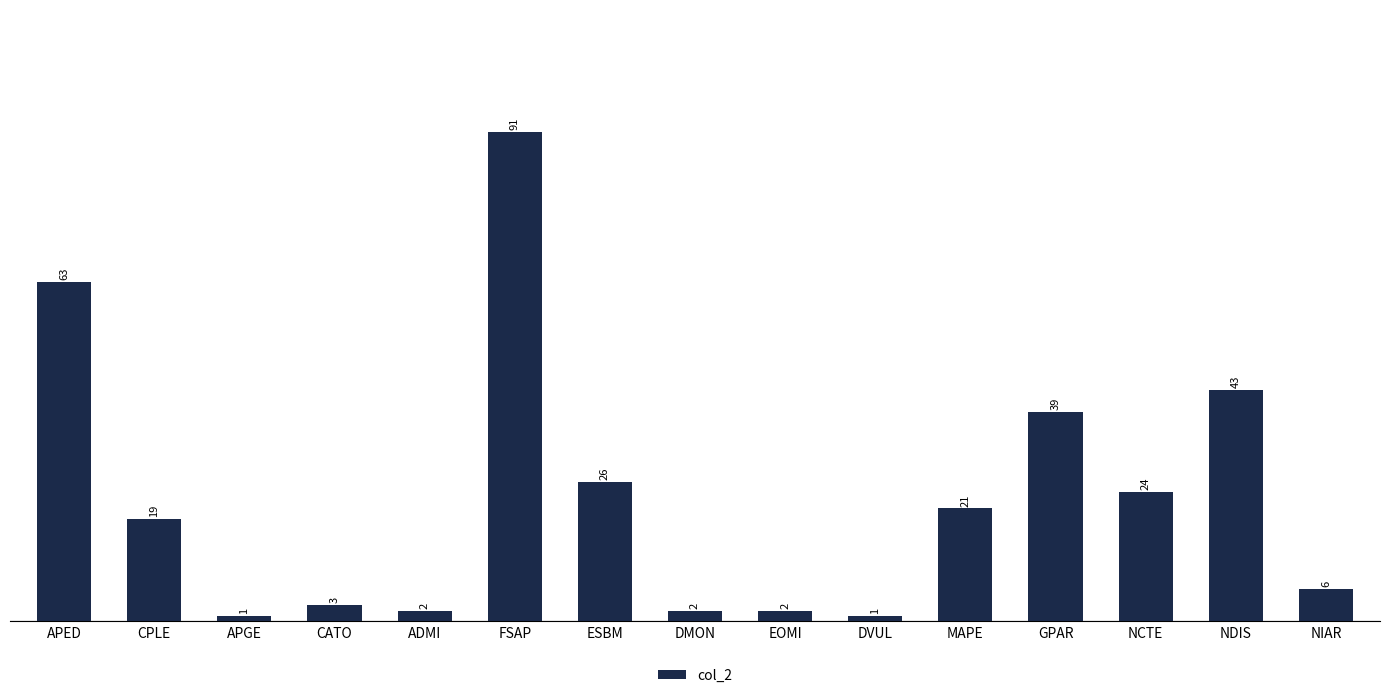

What position from the right is CPLE?

14